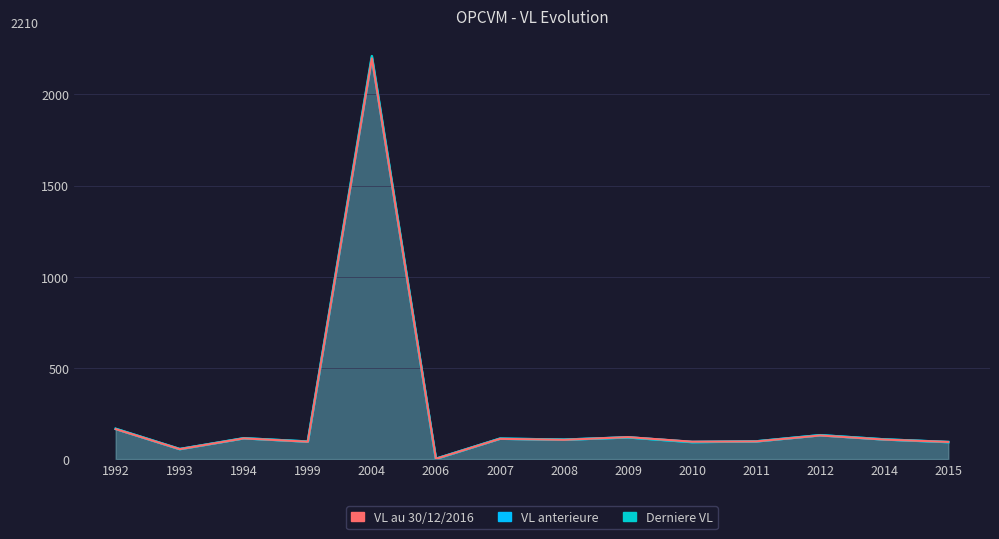

What is the total value across all series at 2008?

318.4